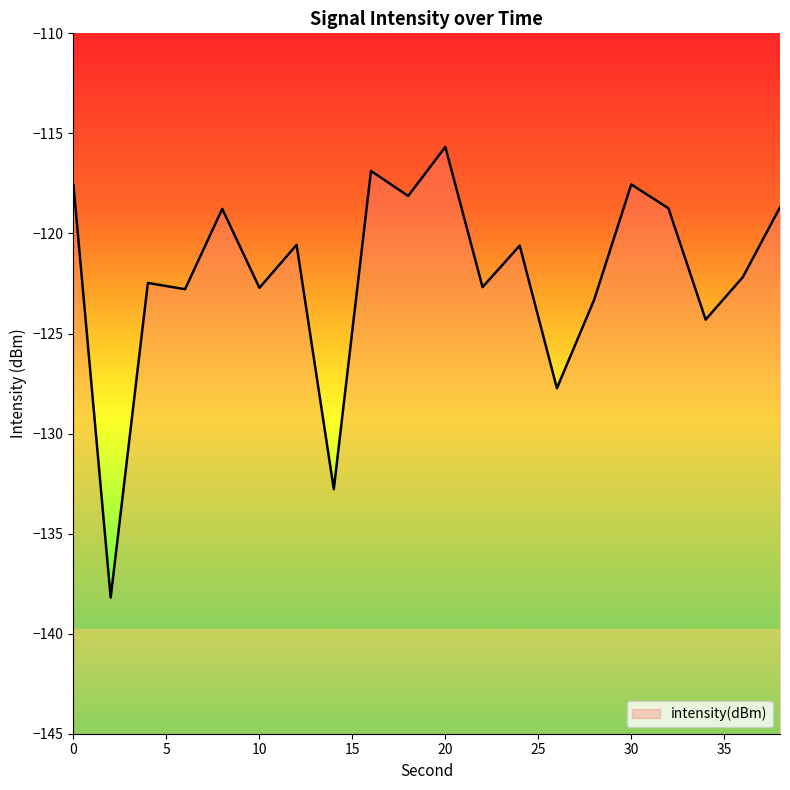

What is the greatest value displayed?

-115.7